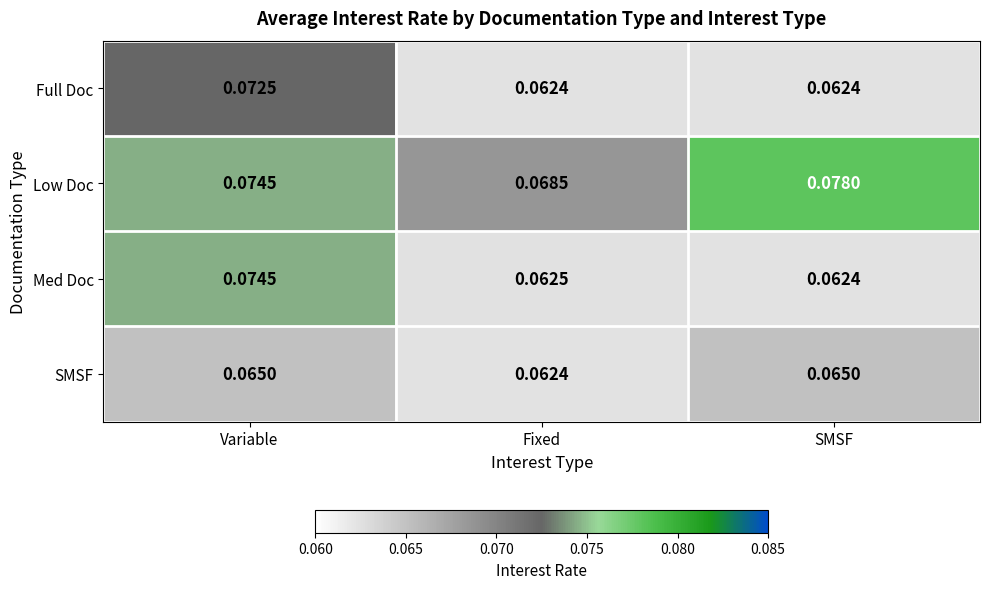

At which category is the sum across all series the highest?

Variable